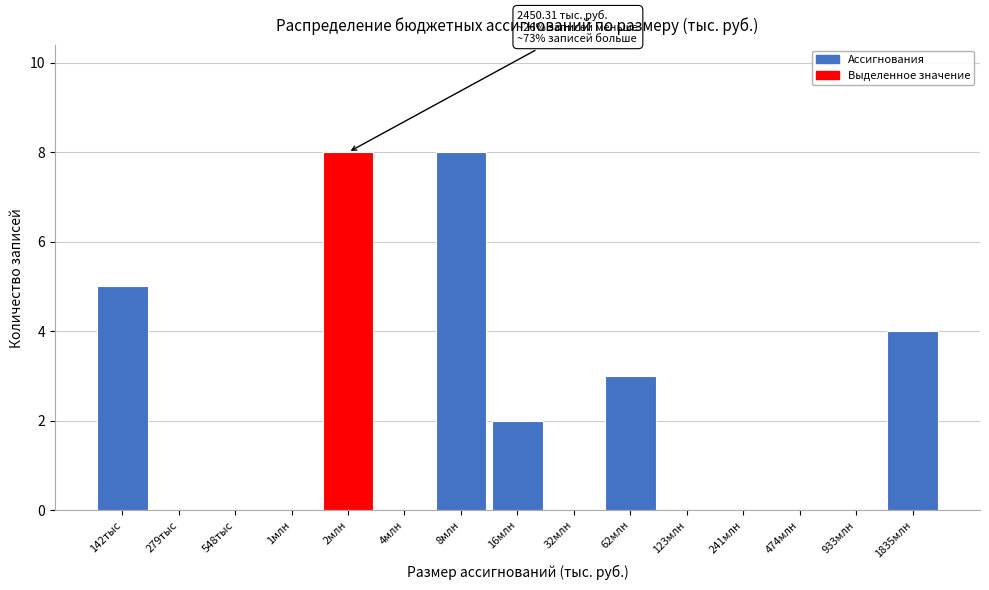

Reading right to left, extract all data points from this chart.

1835млн=4	933млн=0	474млн=0	241млн=0	123млн=0	62млн=3	32млн=0	16млн=2	8млн=8	4млн=0	2млн=8	1млн=0	548тыс=0	279тыс=0	142тыс=5